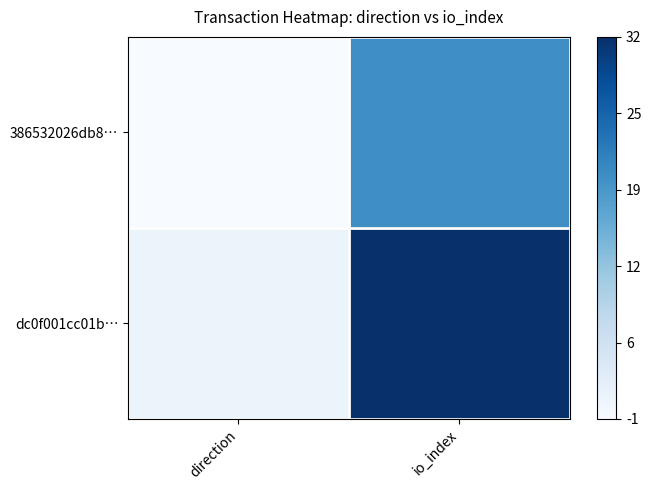

Between io_index and direction, which is larger?

io_index